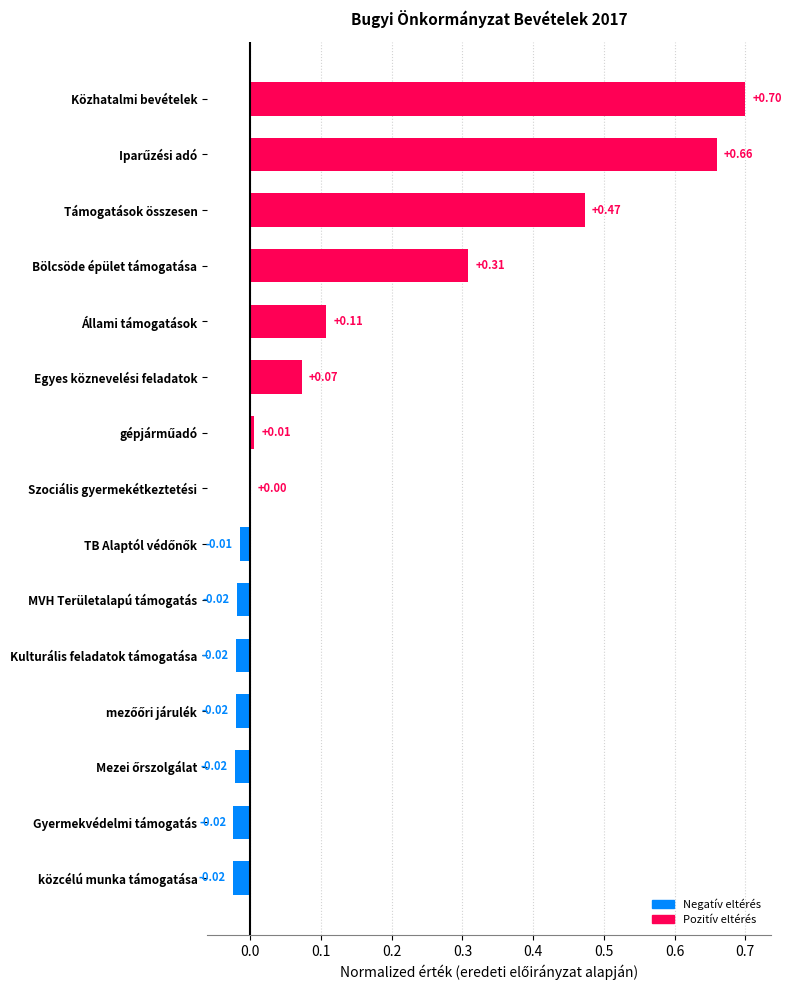

Are the bars horizontal?

Yes